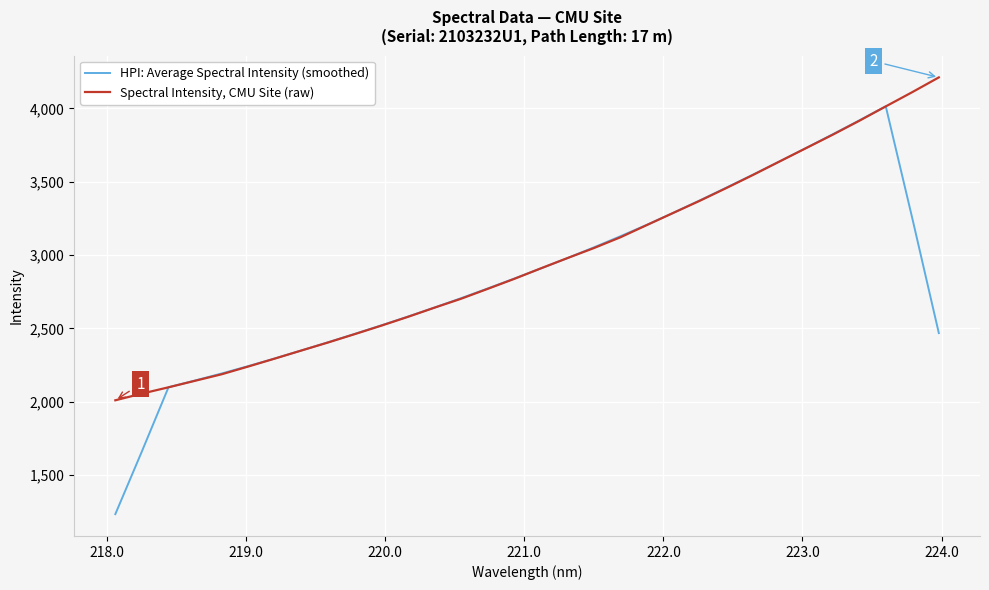

Rank the series by their maximum value, from lowest to highest.

HPI: Average Spectral Intensity (smoothed), Spectral Intensity, CMU Site (raw)